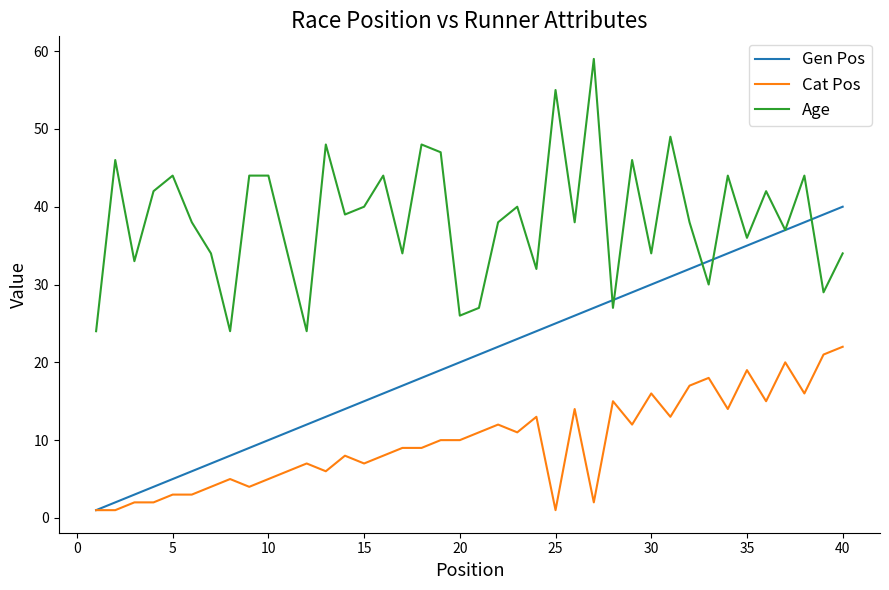

List the series in order of their peak value, highest first.

Age, Gen Pos, Cat Pos